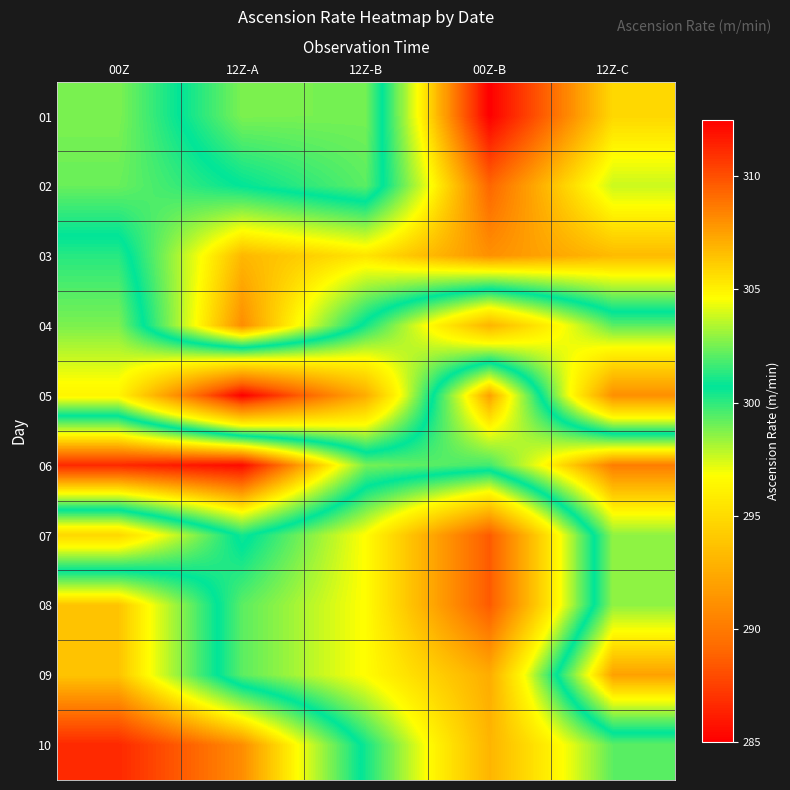

At 00Z-B, list the series in order from smallest to largest.

07, 08, 09, 04, 10, 06, 05, 03, 02, 01